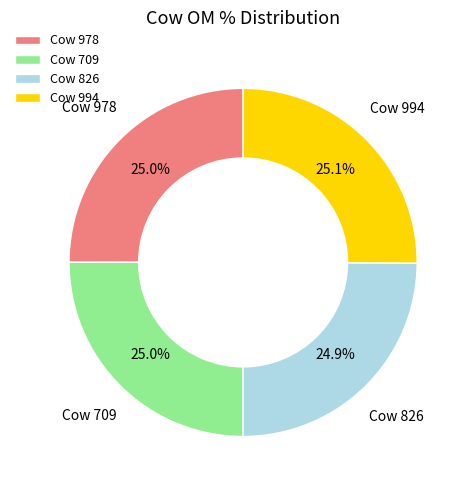

What percentage do Cow 709 and Cow 978 together represent?

50.0%